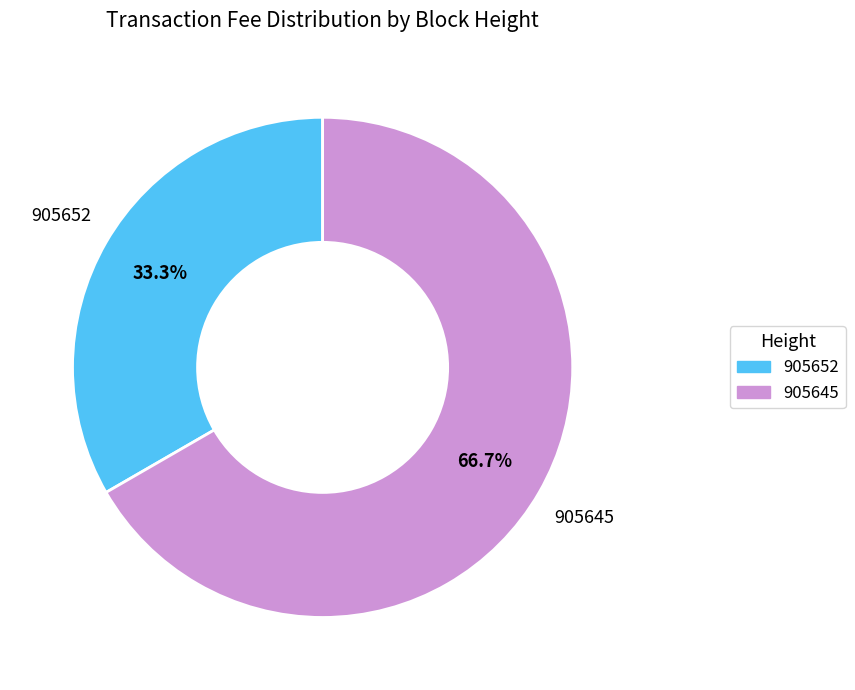

Count the number of slices in the pie.

2